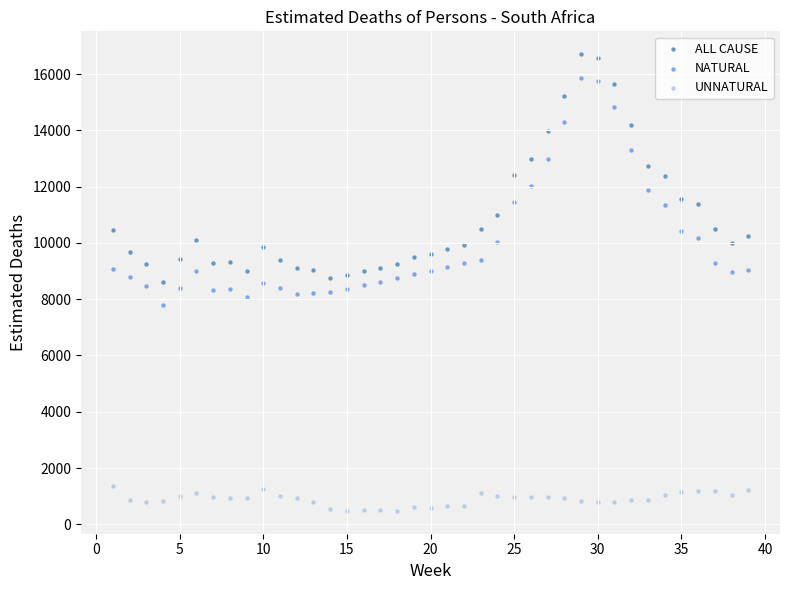

What are all the series names shown in the legend?

ALL CAUSE, NATURAL, UNNATURAL